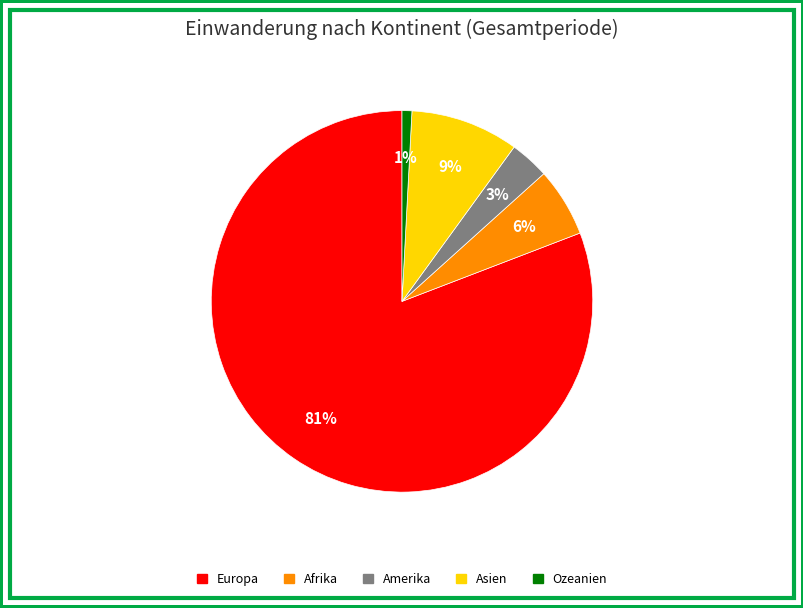

The Europa slice represents 81% of the pie. True or false?

True